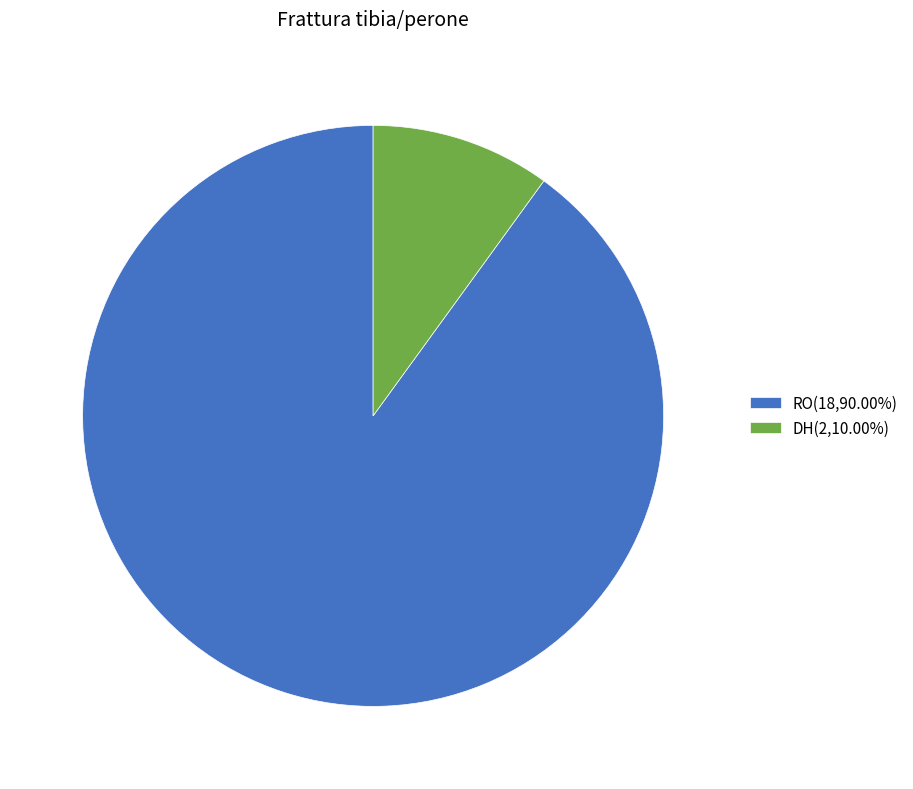

True or false: DH accounts for 10% of the total.

True